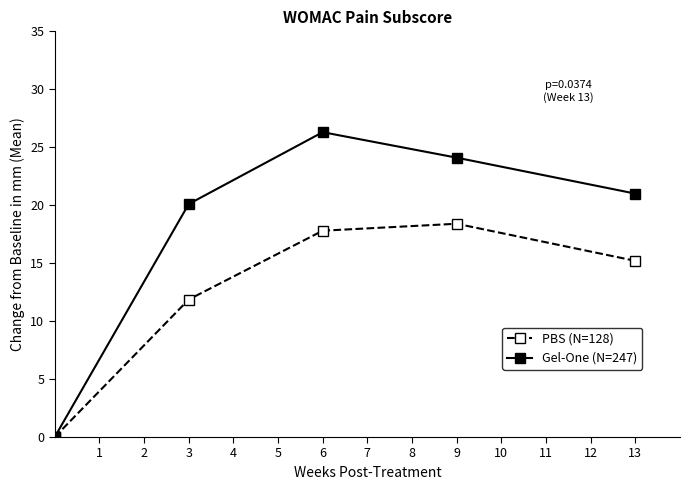

Which series has the largest range (max minus min)?

Gel-One (N=247)